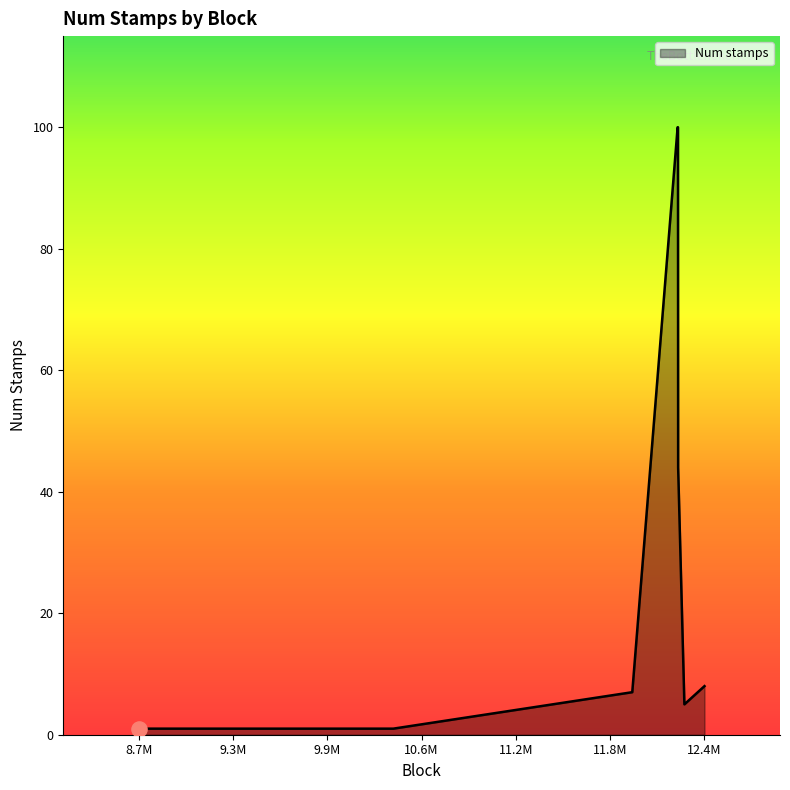

What is the maximum value shown in the chart?

100